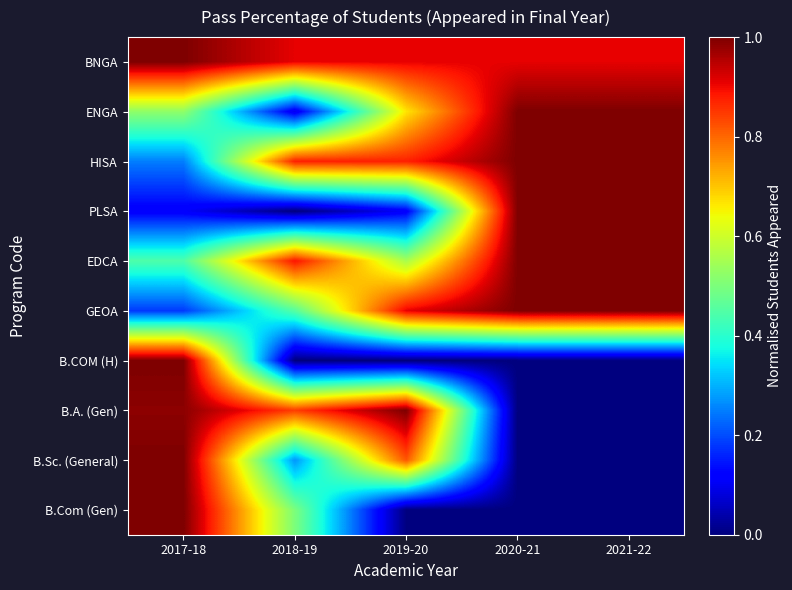

Count the number of categories in the chart.

5